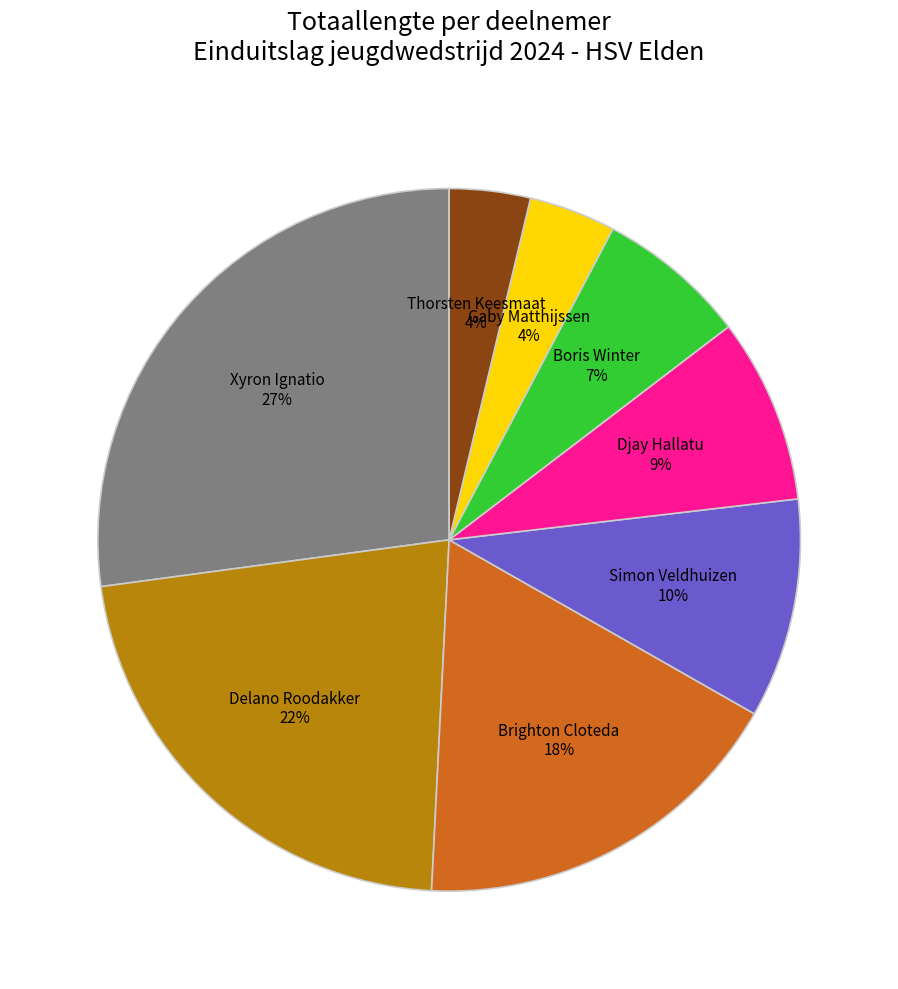

What is the ratio of the value at Boris Winter to the value at Djay Hallatu?

0.8